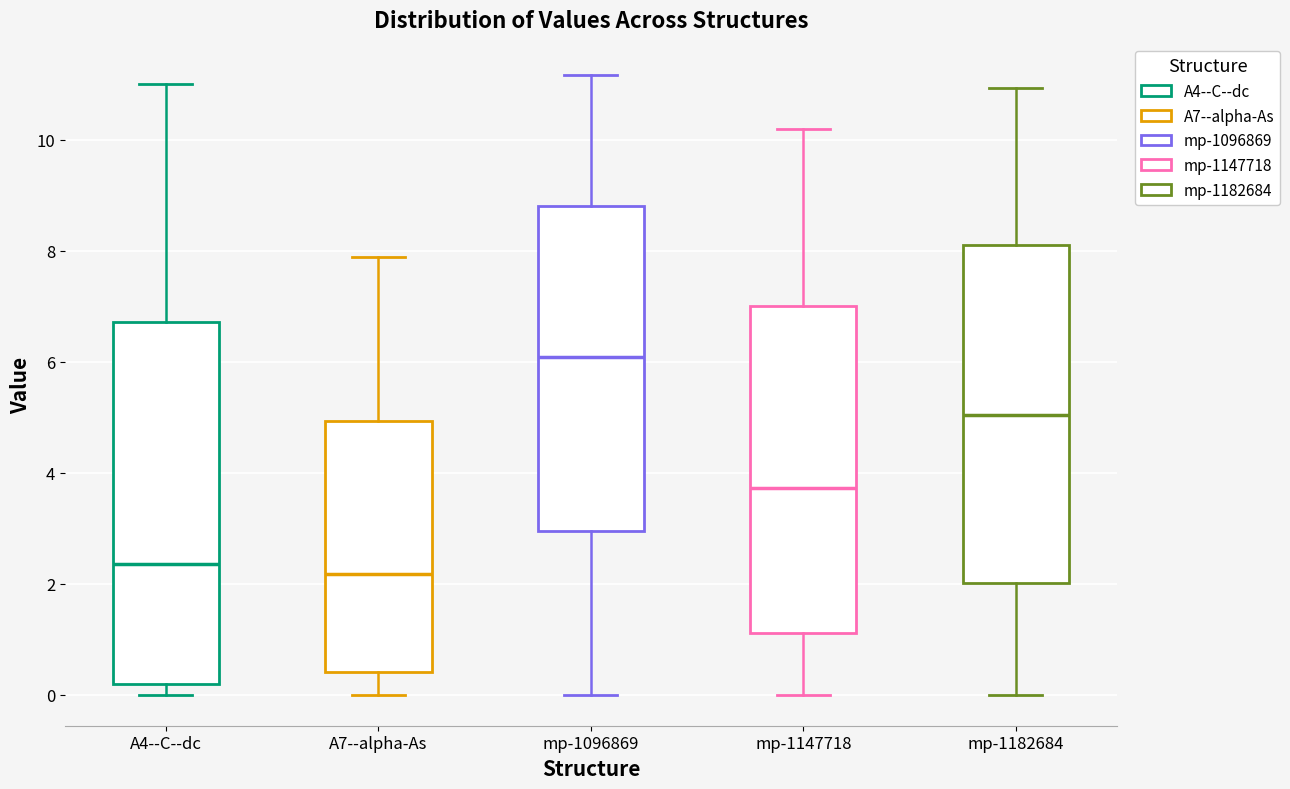

Reading left to right, transcribe this box plot: for each box, give where its median line is, the range the box spans, and where its two whiskers end, as read against the y-axis. The values are not printed on the chart, so give them approximately, as read against the axis.

A4--C--dc: median 2.4, box 0.2 to 6.8, whiskers 0.0 to 11.0
A7--alpha-As: median 2.2, box 0.4 to 5.0, whiskers 0.0 to 7.8
mp-1096869: median 6.0, box 3.0 to 8.8, whiskers 0.0 to 11.2
mp-1147718: median 3.8, box 1.2 to 7.0, whiskers 0.0 to 10.2
mp-1182684: median 5.0, box 2.0 to 8.2, whiskers 0.0 to 11.0